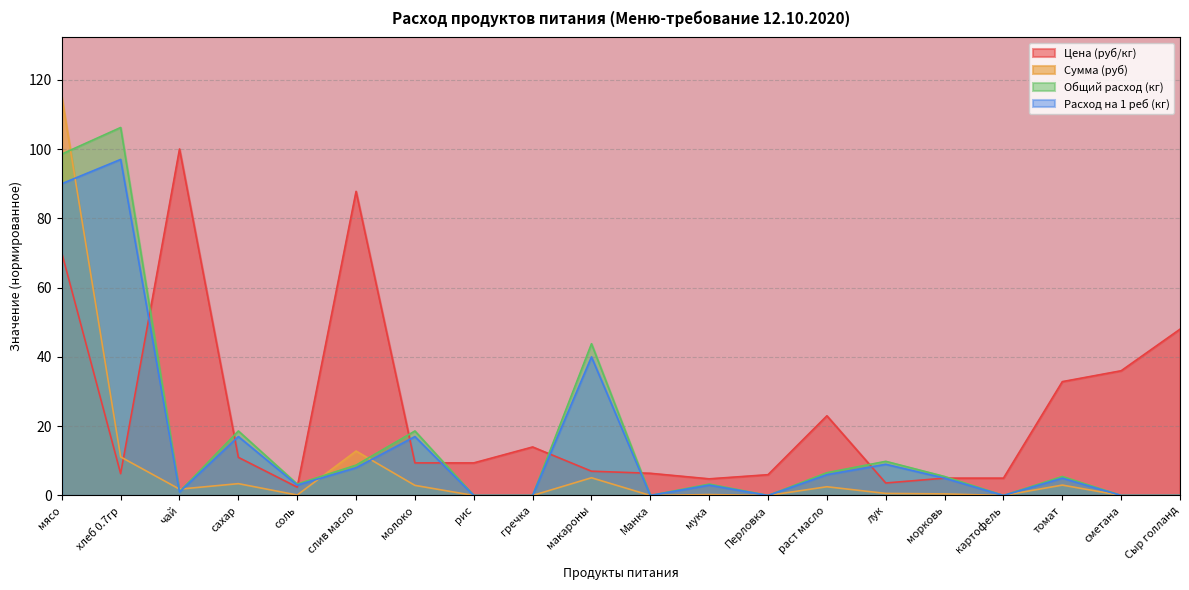

What is the sum of all Сумма (руб) values?

159.1